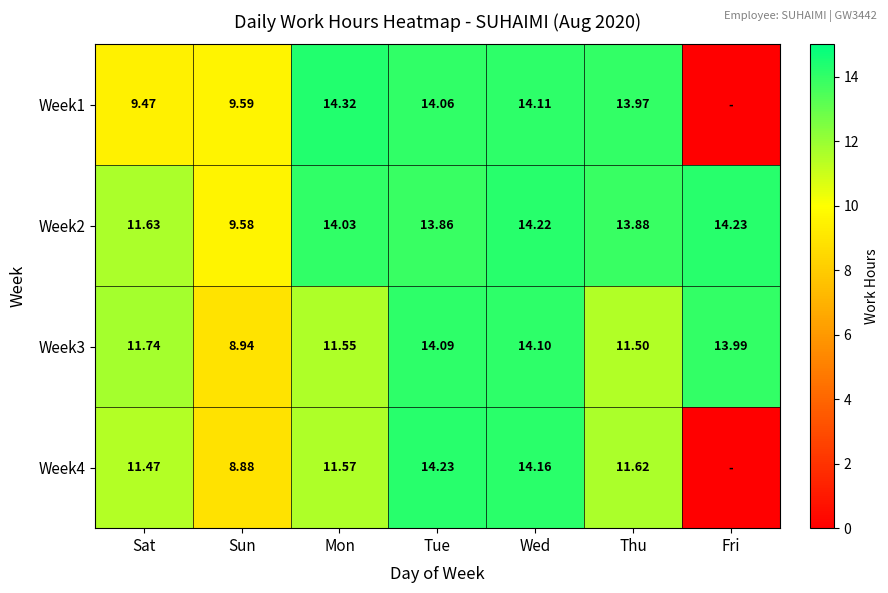

Is the value of Week1 at Thu greater than the value of Week4 at Mon?

Yes